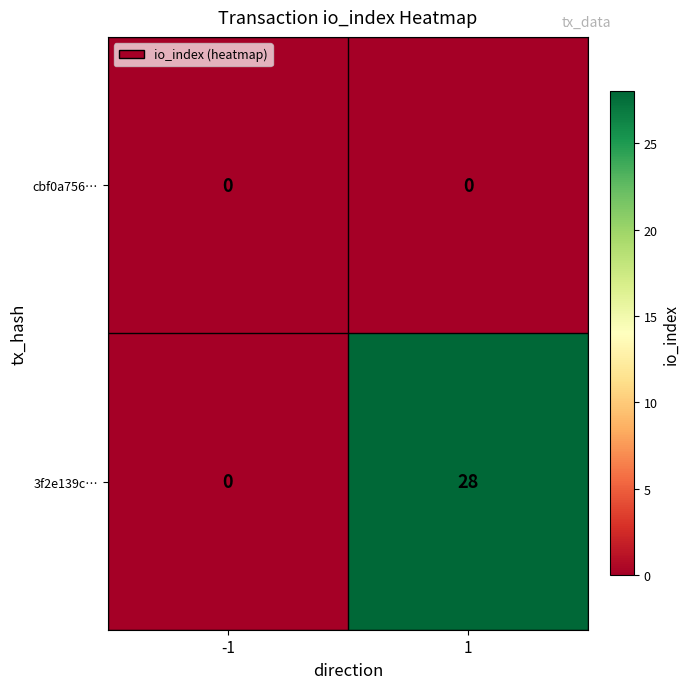

Reading left to right, extract all data points from this chart.

cbf0a756…: 0	0
3f2e139c…: 0	28